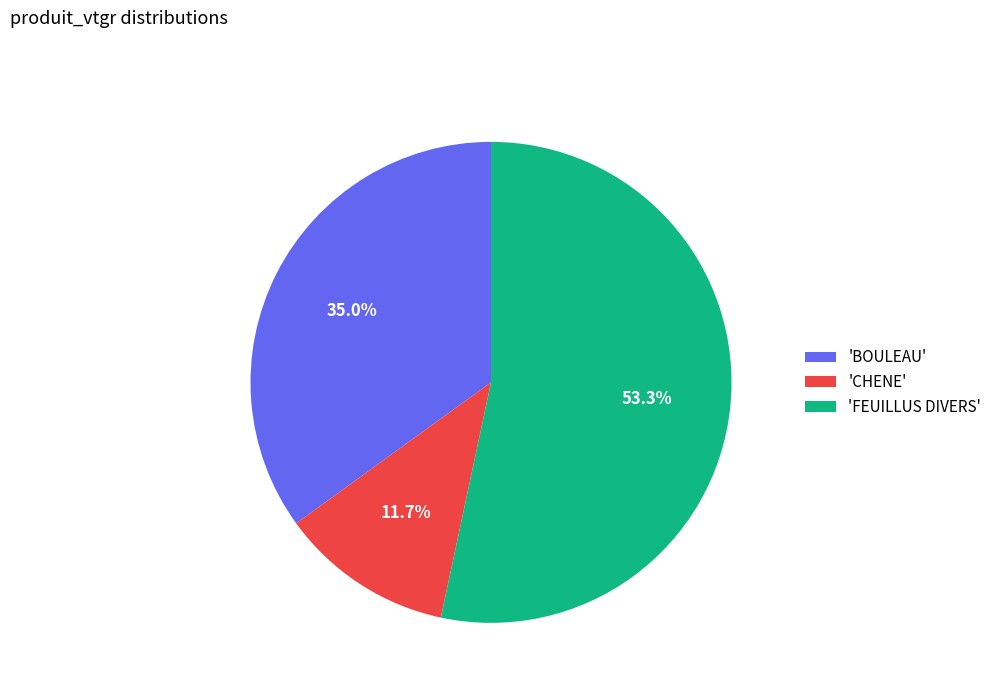

How many segments does this pie chart have?

3